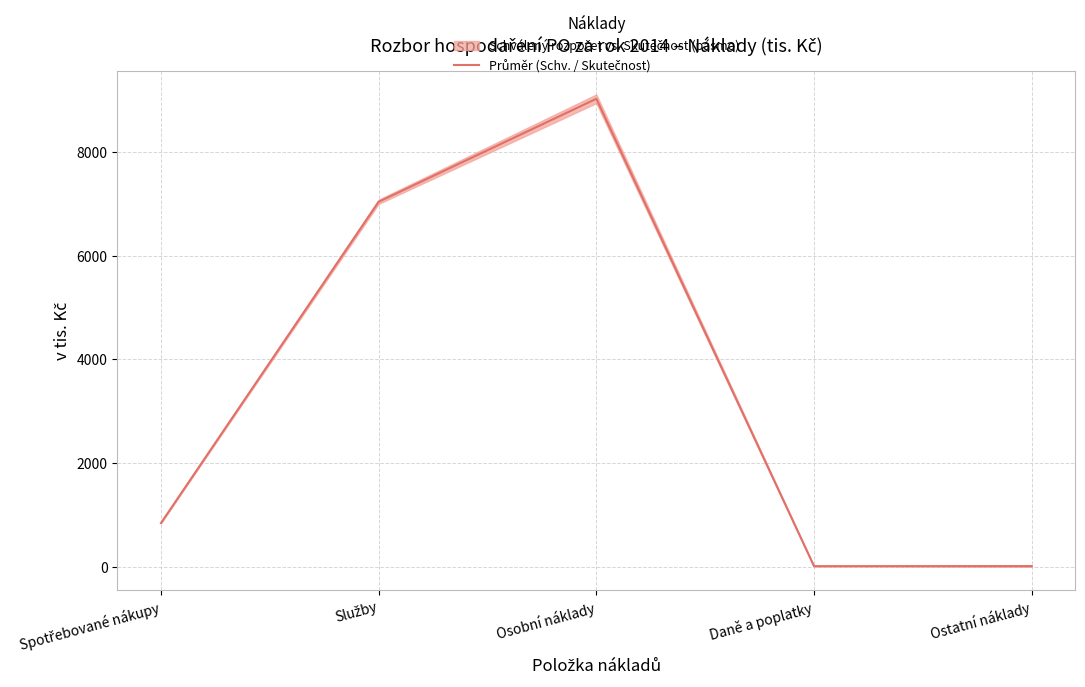

Where does the data first go above 842?

Spotřebované nákupy